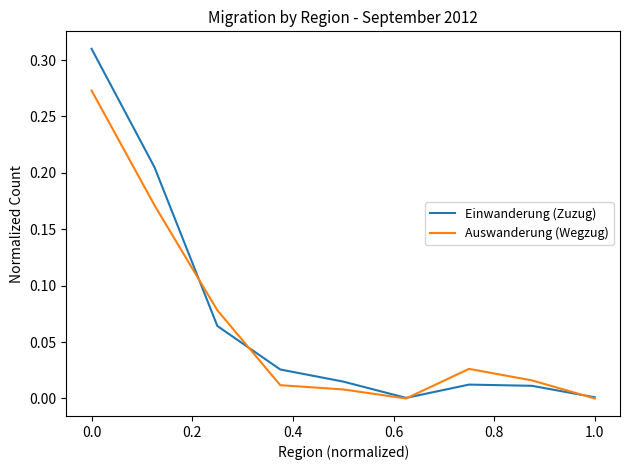

Which series has the widest spread of values?

Einwanderung (Zuzug)